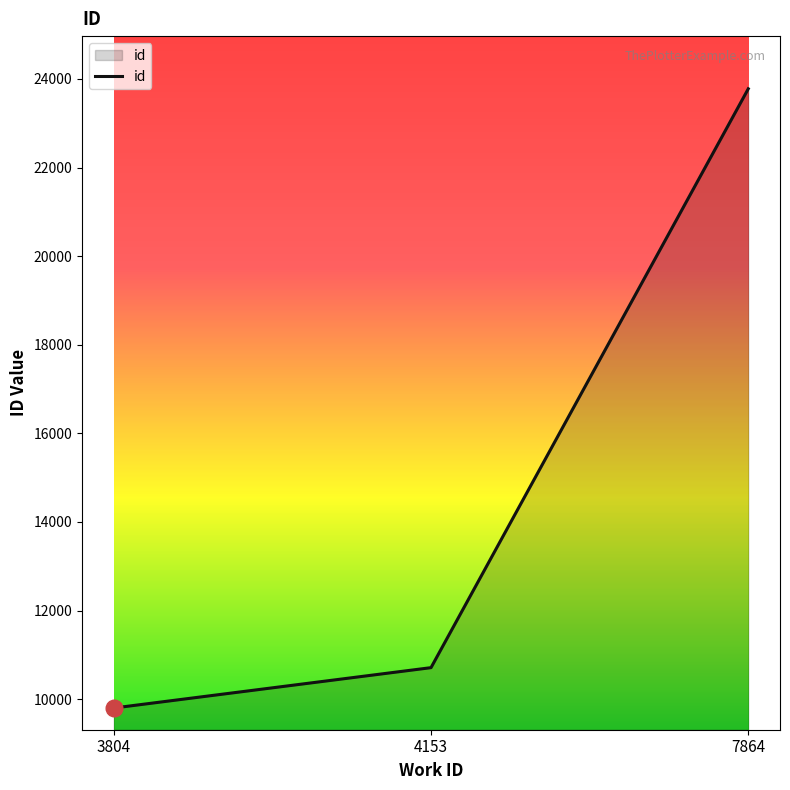

Between 7864 and 4153, which is larger?

7864